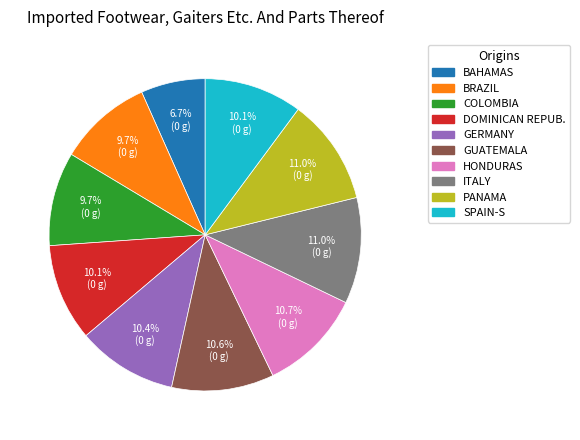

What is the ratio of the value at SPAIN-S to the value at PANAMA?

0.9